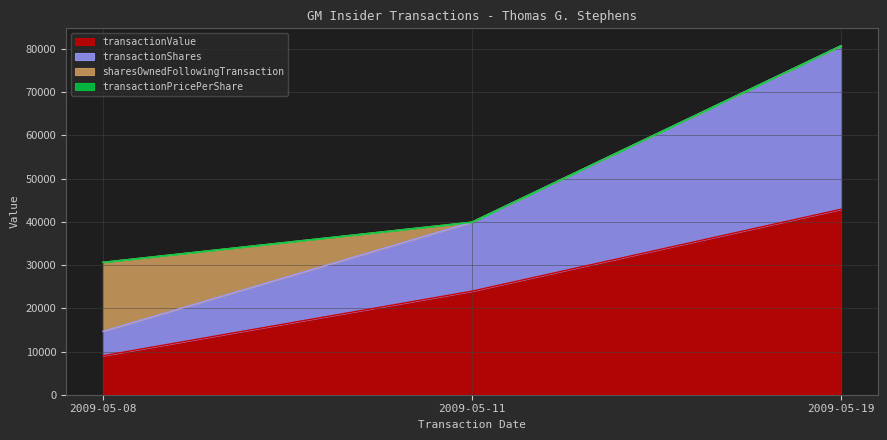

What value does the transactionShares series have at 2009-05-08?

14667